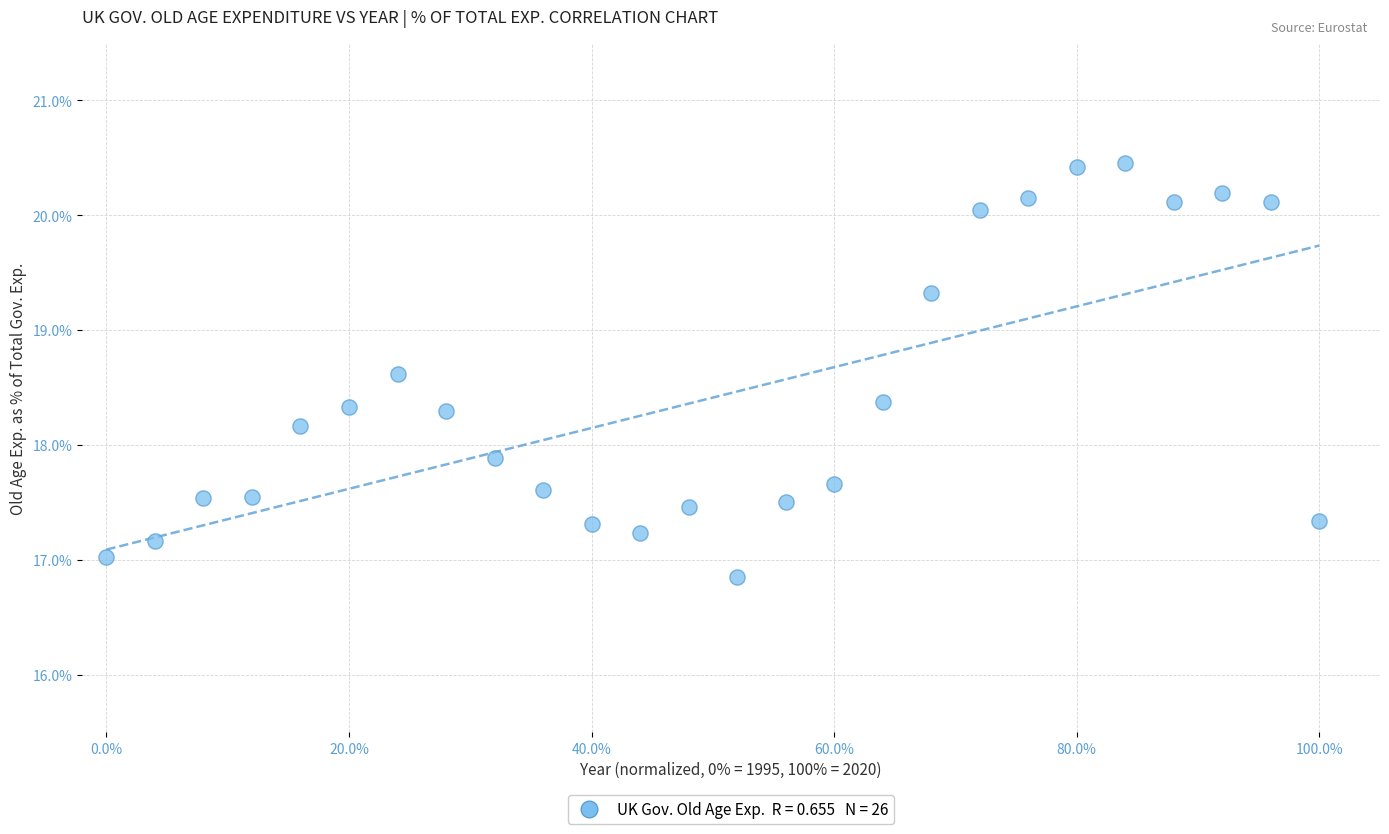

What is the range of Y values (max minus min)?

3.6